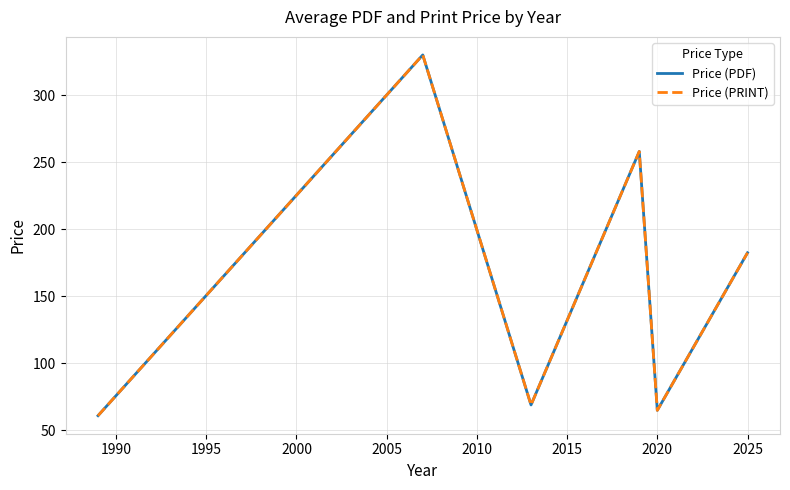

What is the minimum value shown in the chart?

61.0